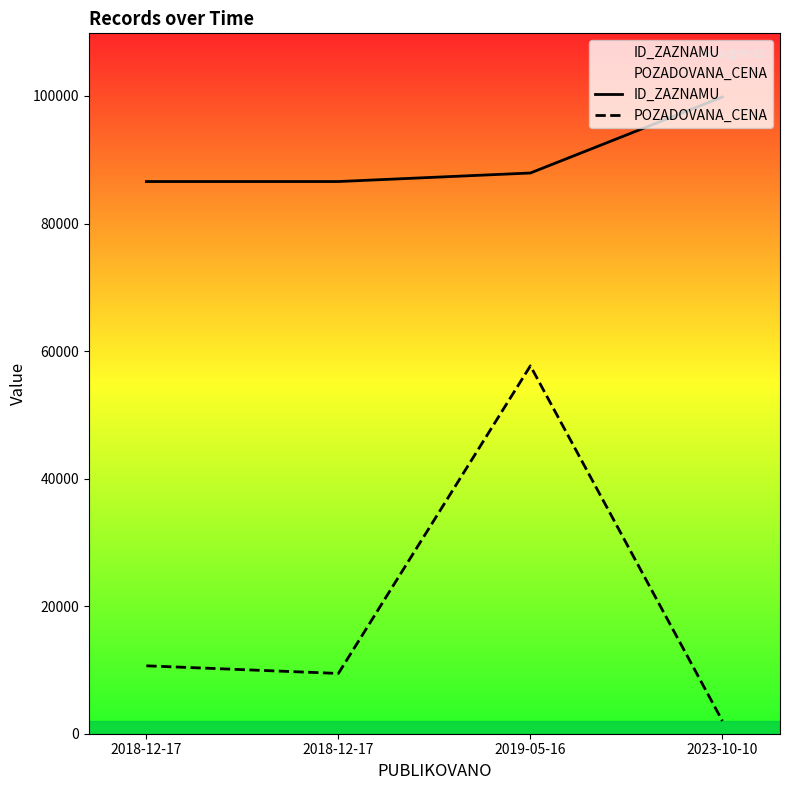

True or false: ID_ZAZNAMU has more than 0 interior local peaks.

False